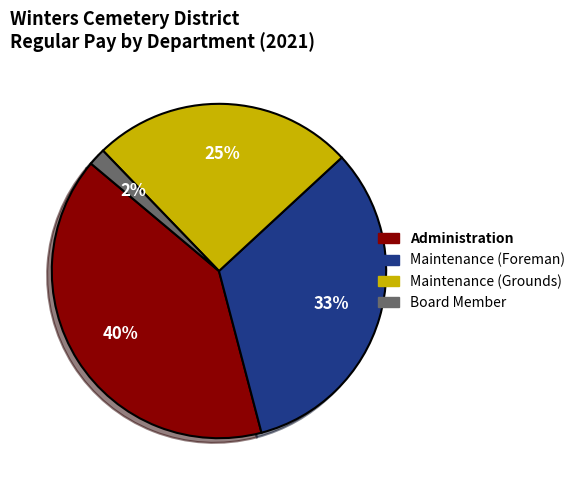

To the nearest percent, what is the combined percentage of Maintenance (Foreman) and Maintenance (Grounds)?

58%